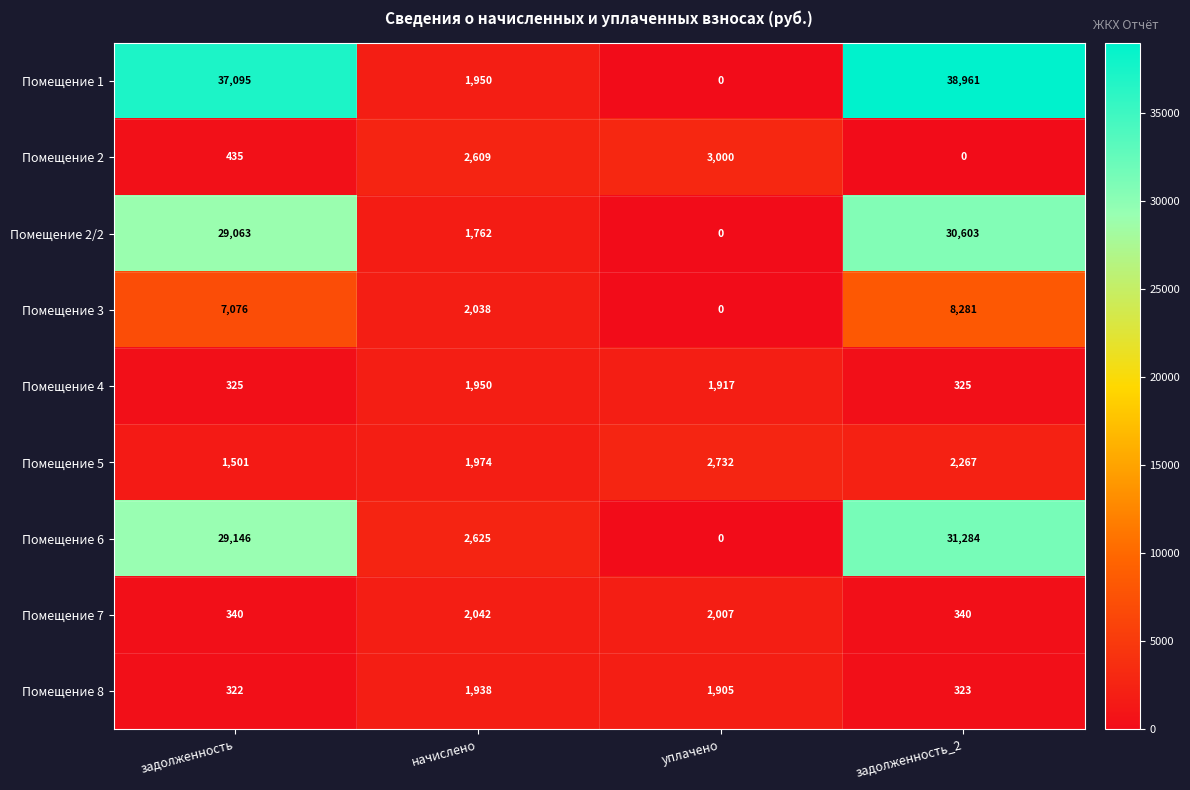

What is the sum of all Помещение 4 values?

4517